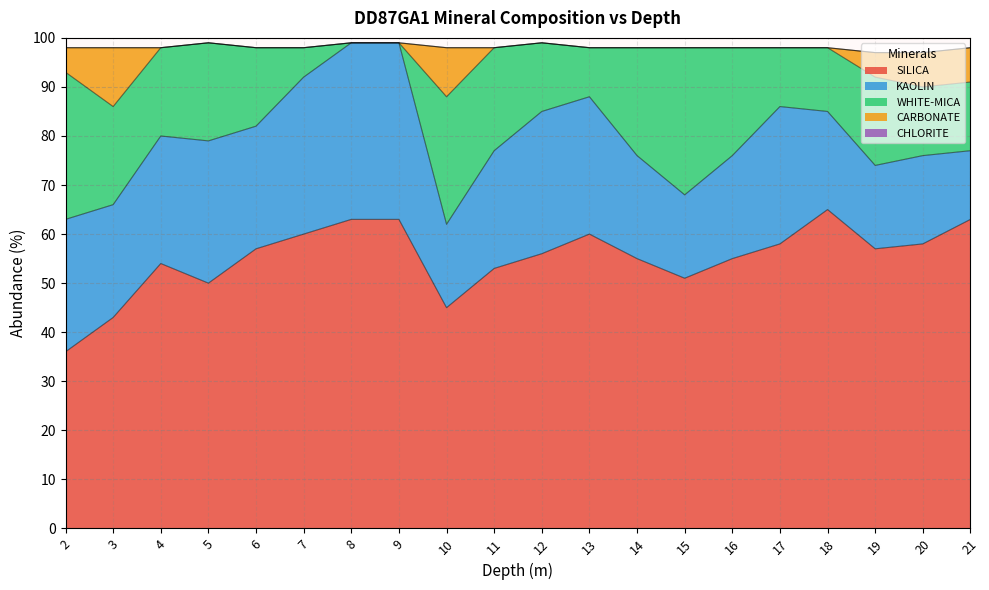

What is the difference between the maximum and minimum values in the CARBONATE series?

12